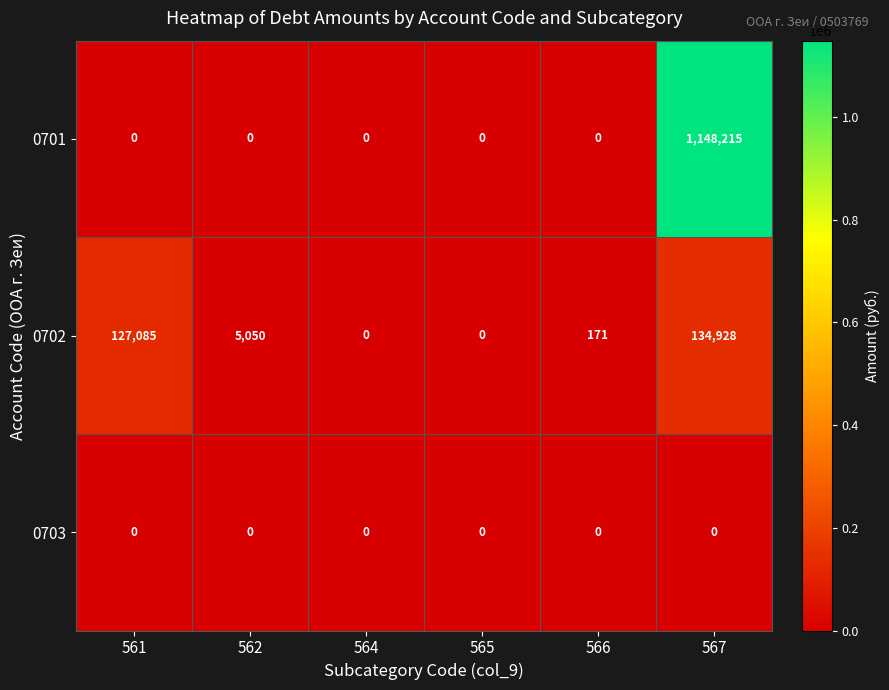

What is the sum of the 0702 values at 566 and 565?

171